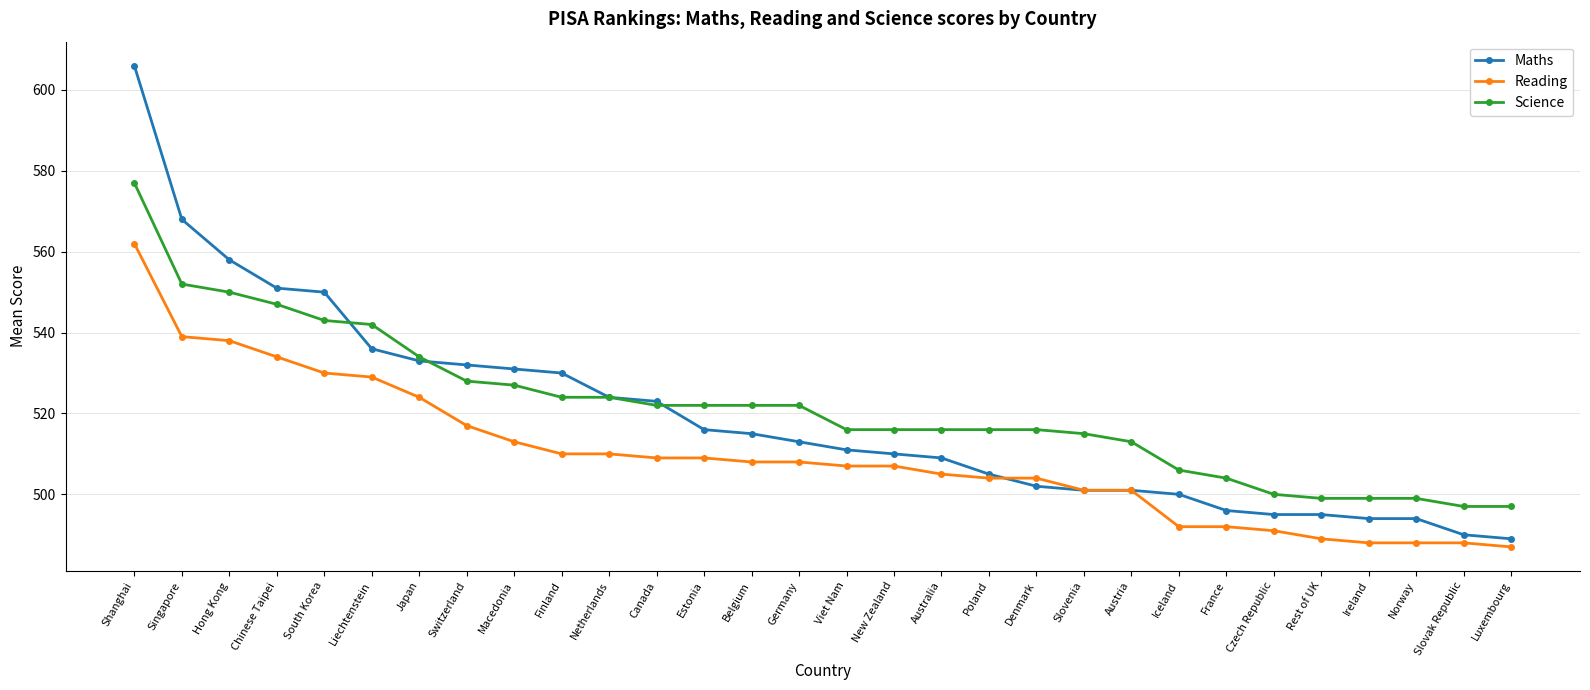

Which category has the highest value in the Reading series?

Shanghai